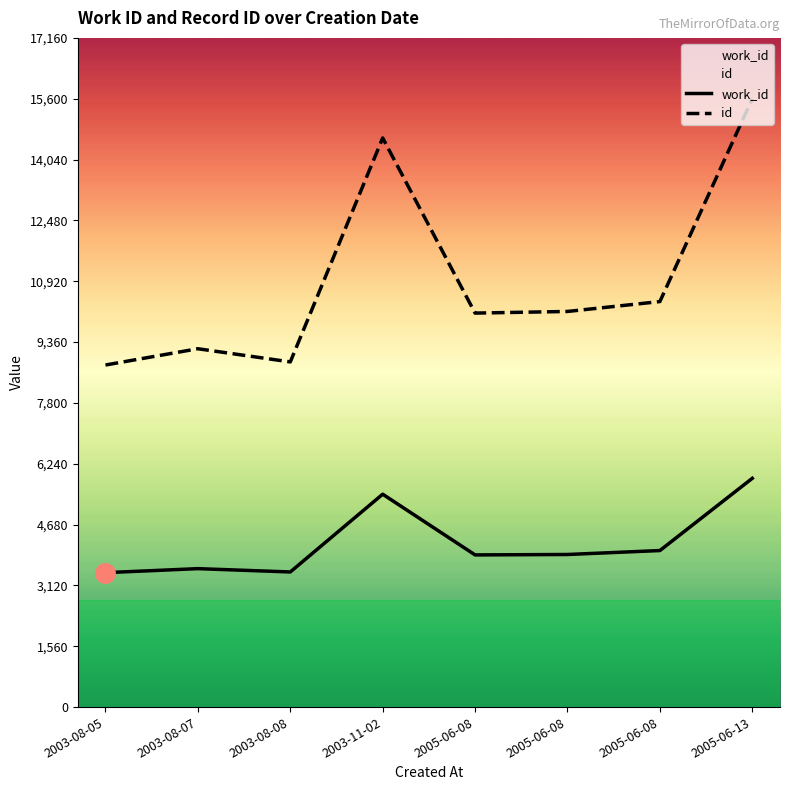

How many values in the work_id series exceed 3913?

3